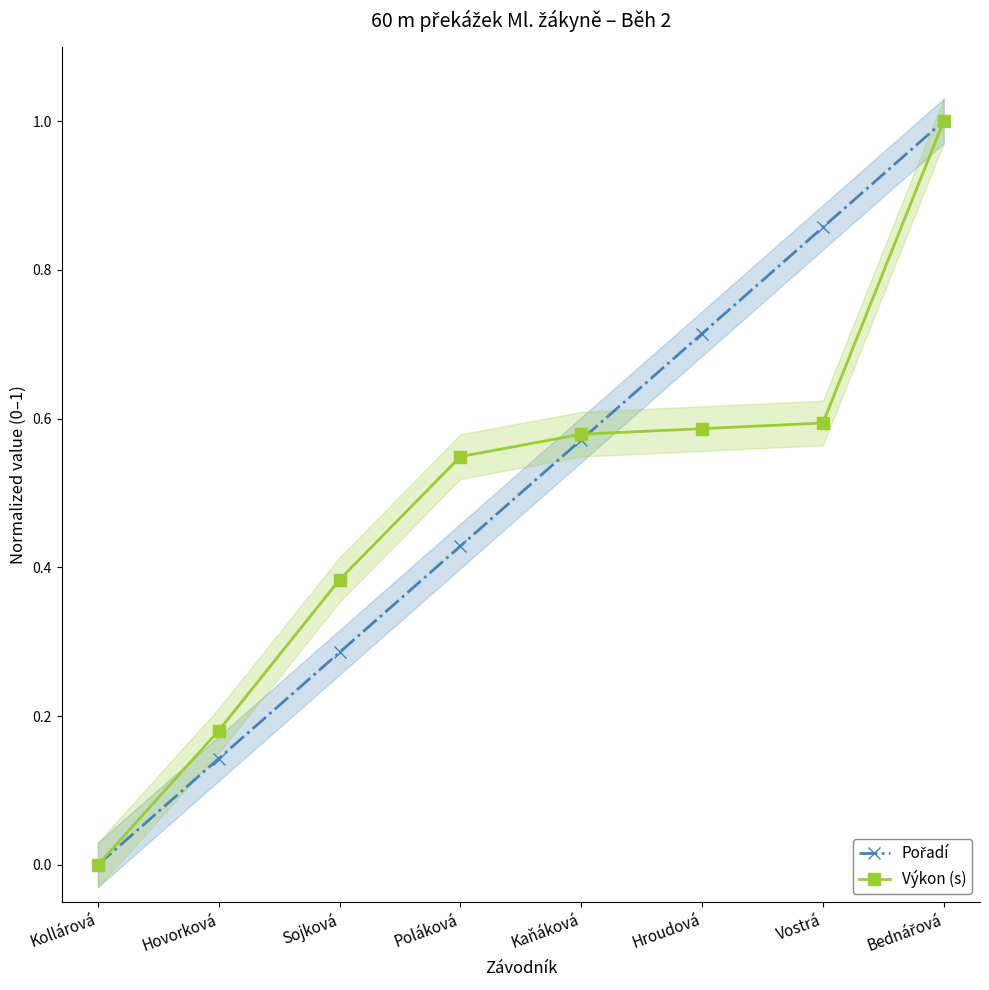

What are all the series names shown in the legend?

Pořadí, Výkon (s)